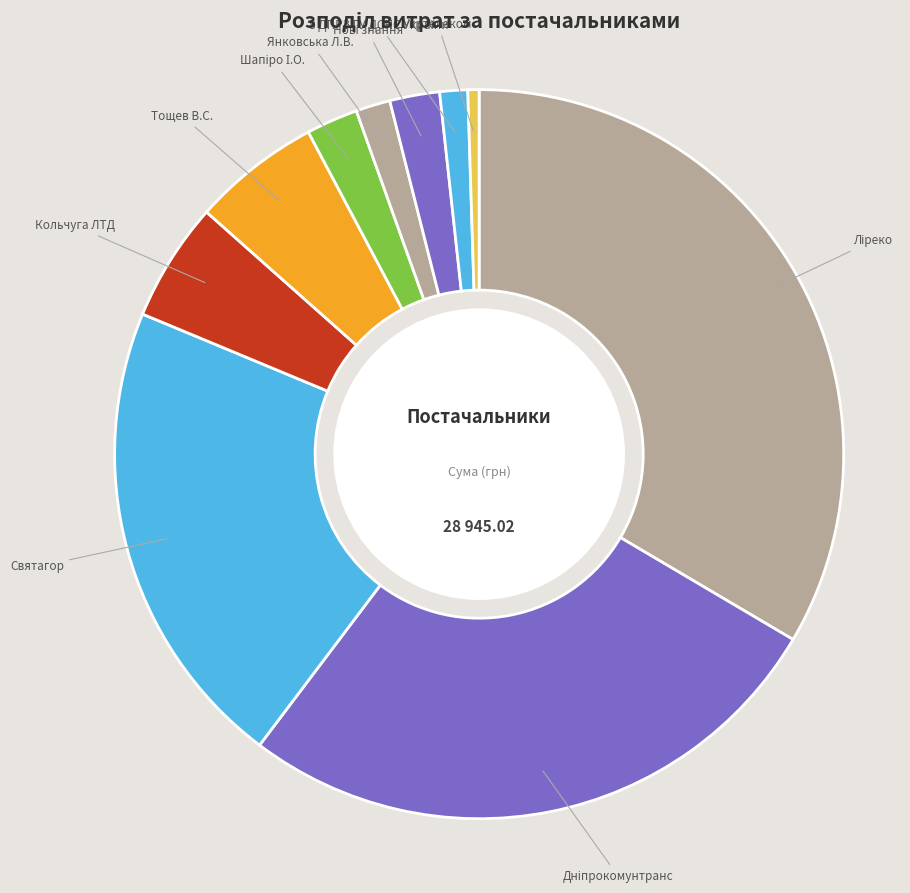

Which slice is the largest?

ТОВ "Ліреко"